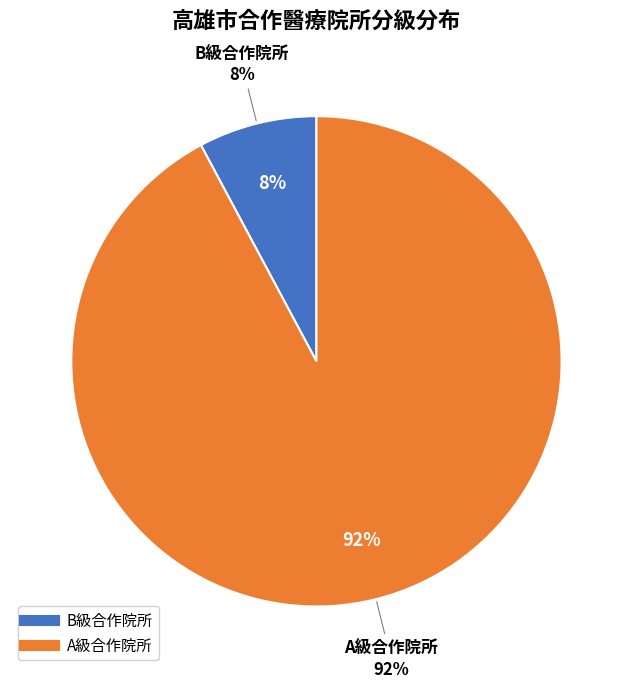

What is the smallest slice in the pie chart?

B級合作院所